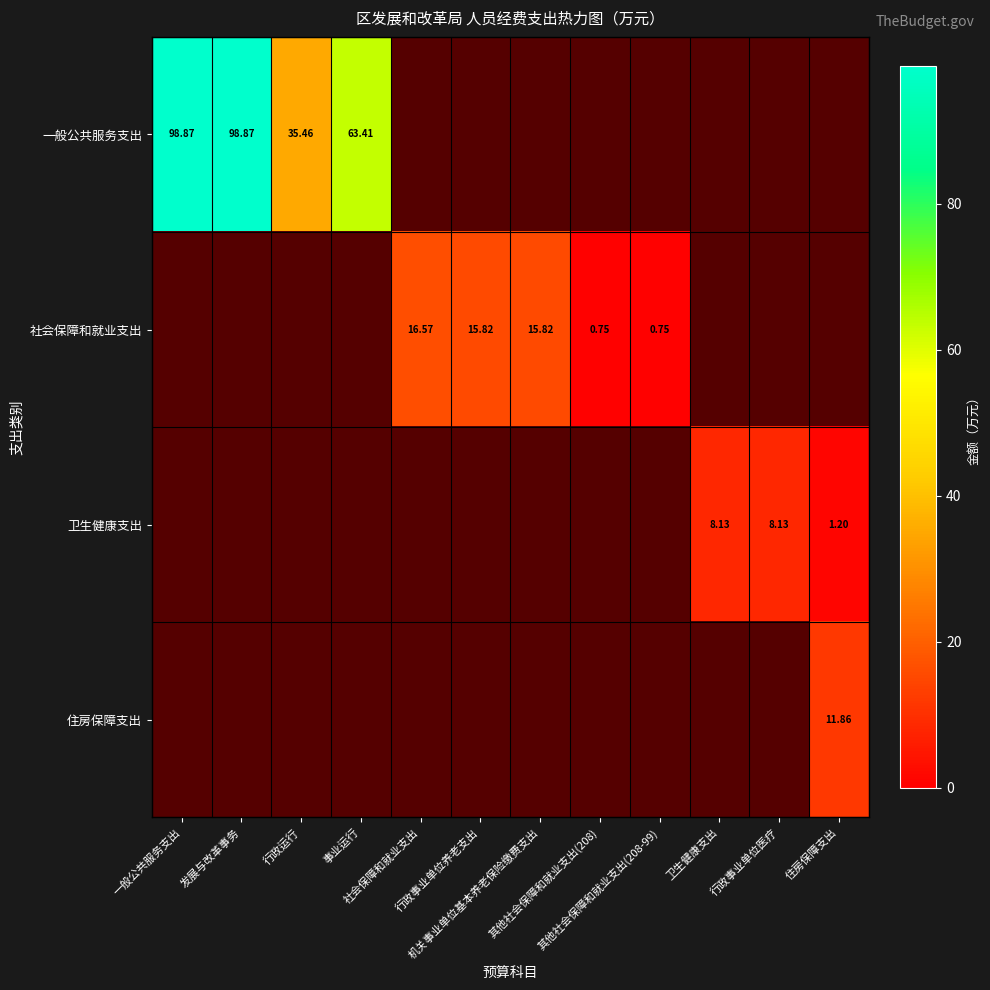

At which label does 社会保障和就业支出 first exceed 15?

社会保障和就业支出